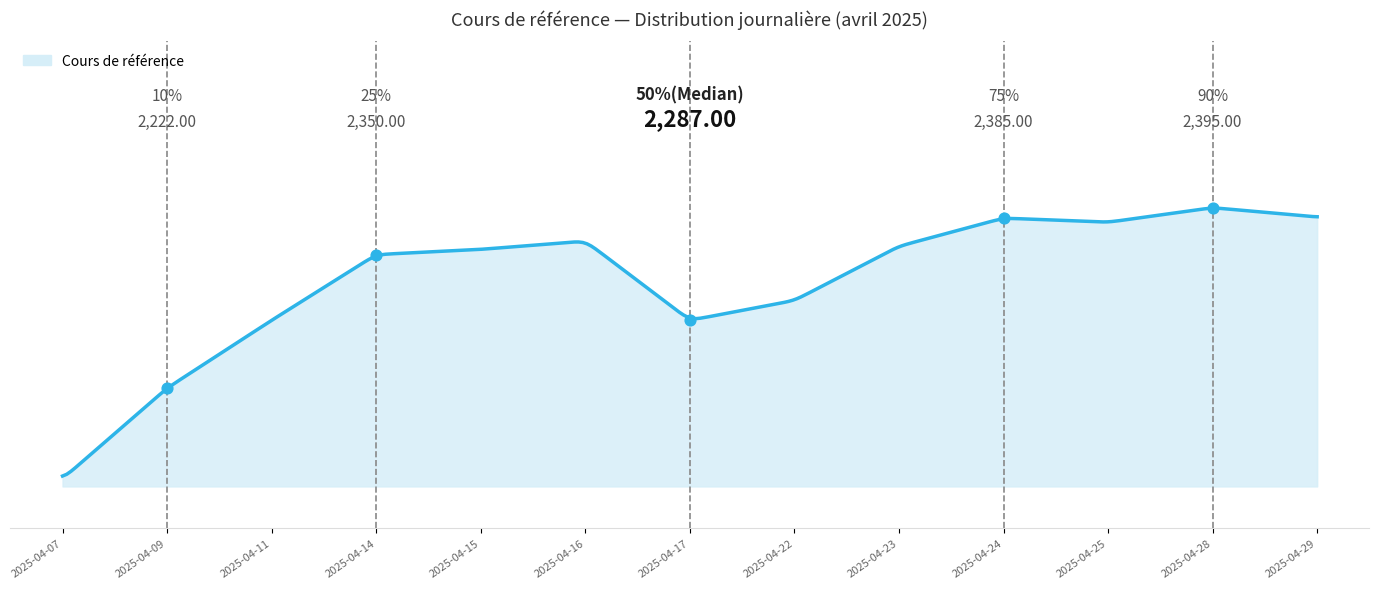

At which category is the sum across all series the highest?

2025-04-28